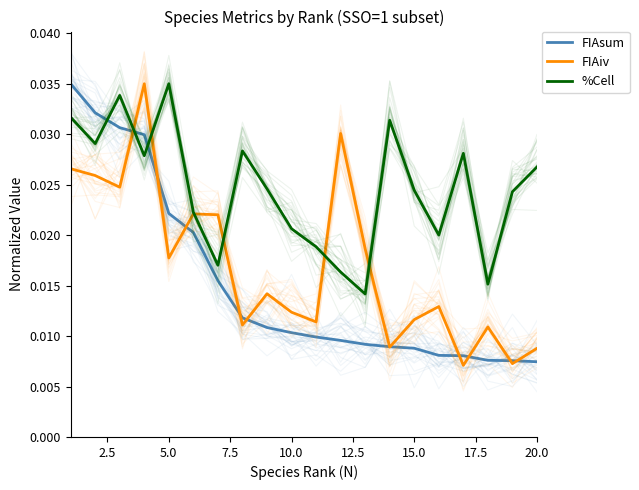

True or false: FIAsum and %Cell intersect in this chart.

True